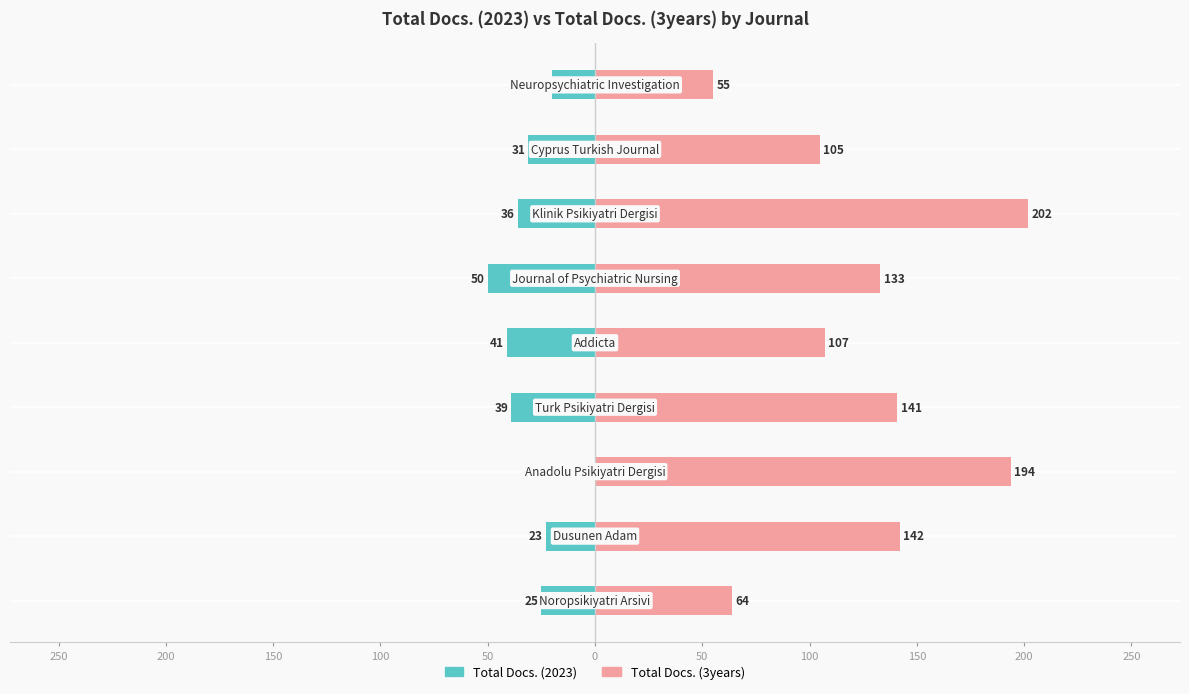

Is it true that Total Docs. (2023) equals -25 at 50?

True